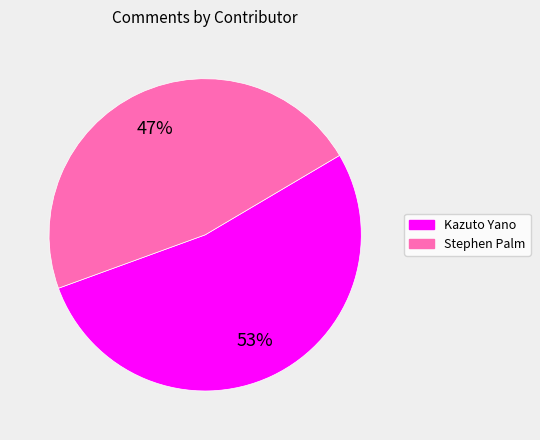

Which category has the smallest portion of the pie?

Stephen Palm